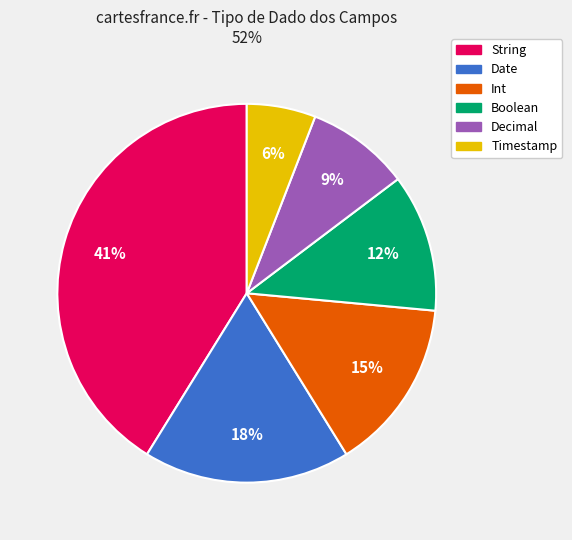

Does any single category account for the majority?

No